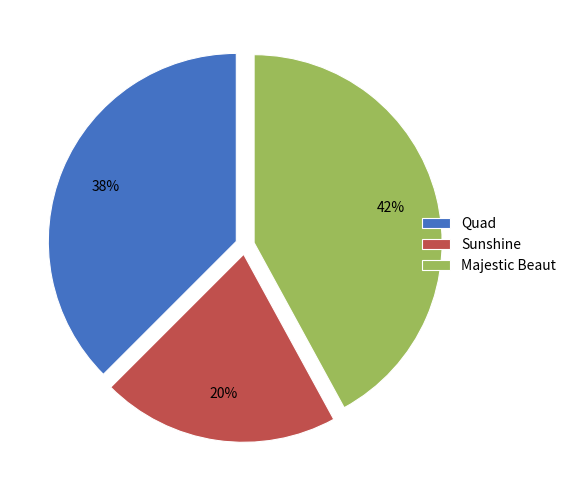

Which slice is the smallest?

Sunshine